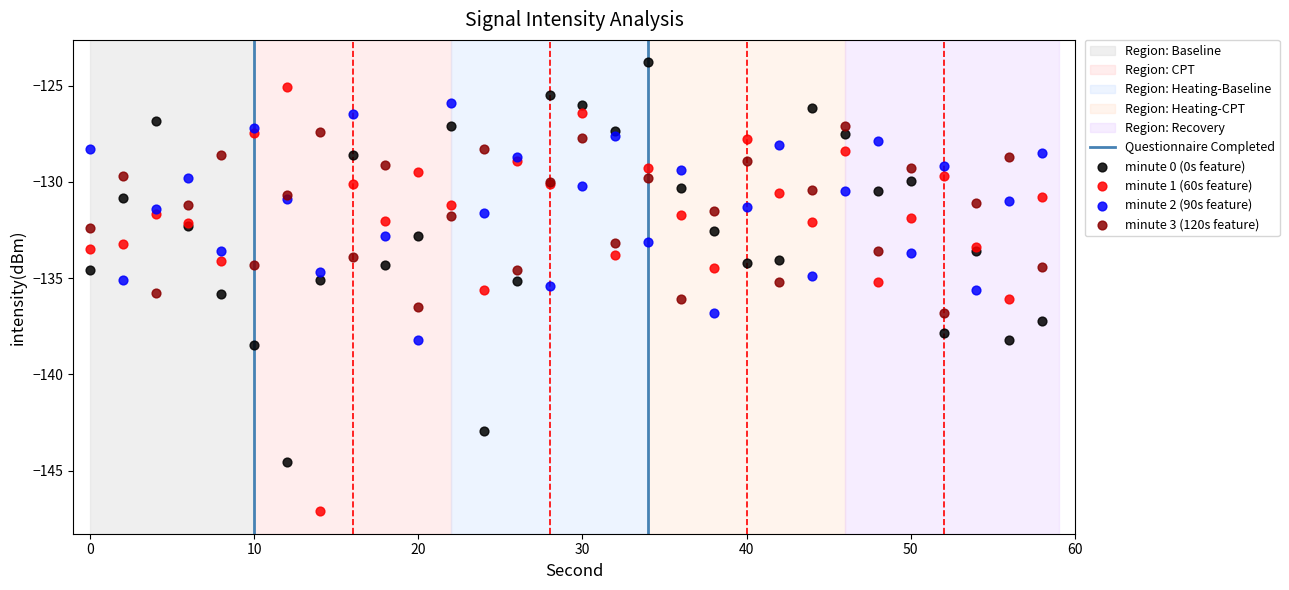

Which series contains the highest Y value?

minute 0 (0s feature)